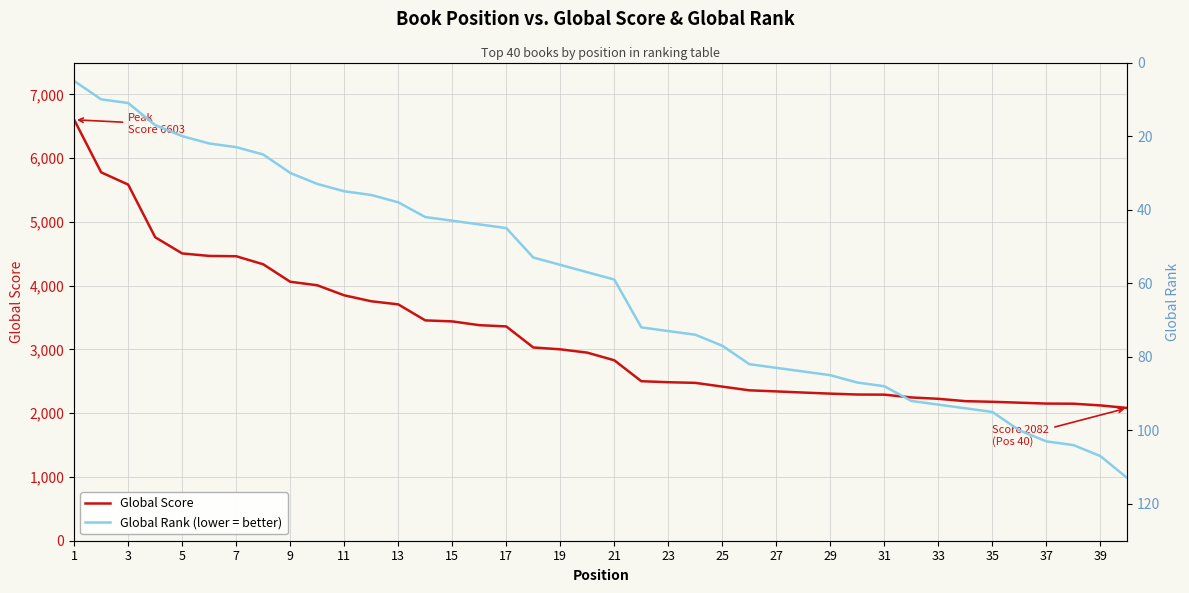

What is the average value of the Global Rank (lower = better) series?

60